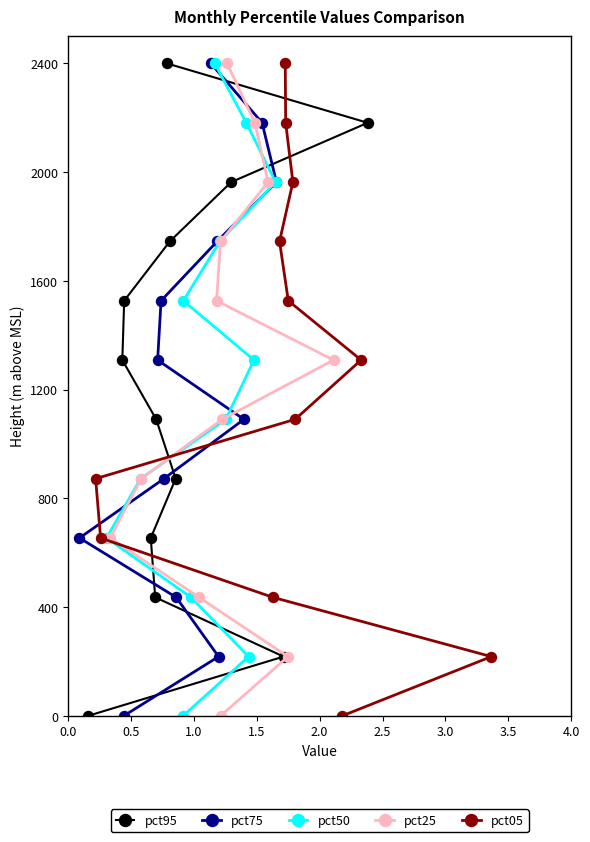

What is the value of the pct05 point at the 8th from the left?

1963.6